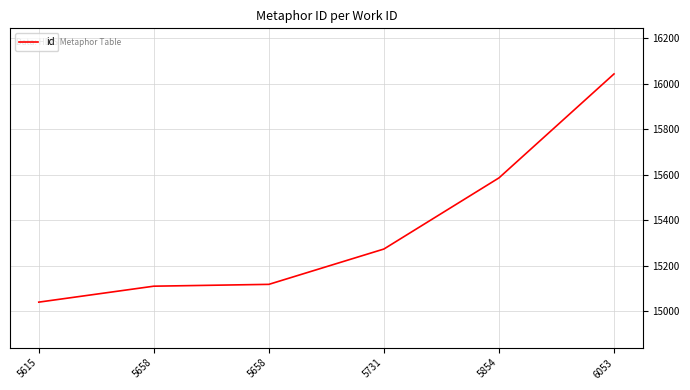

Rank the categories by value from highest to lowest.

6053, 5854, 5731, 5658, 5658, 5615